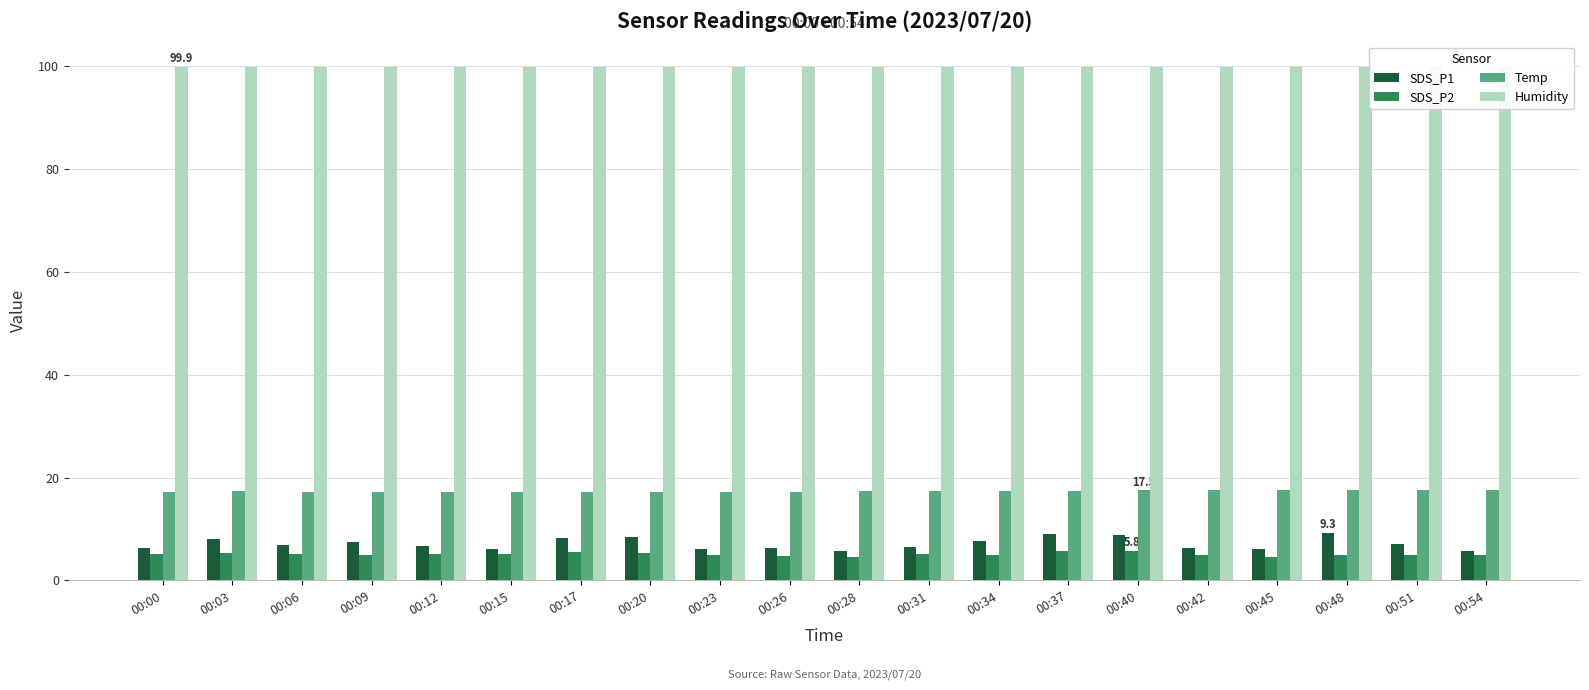

Which series has the largest range (max minus min)?

SDS_P1